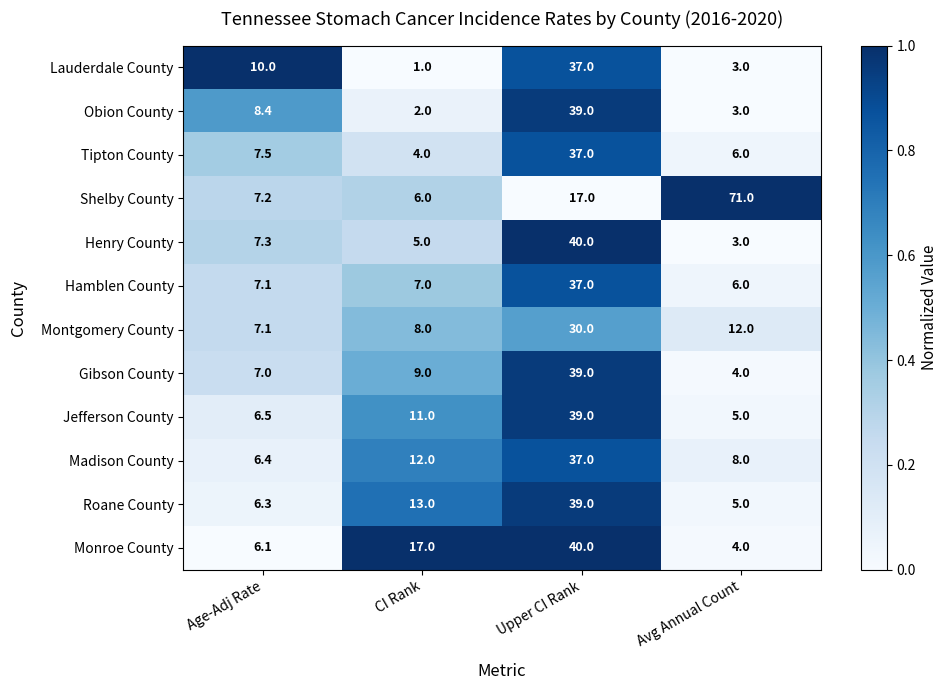

Which series has the widest spread of values?

Shelby County